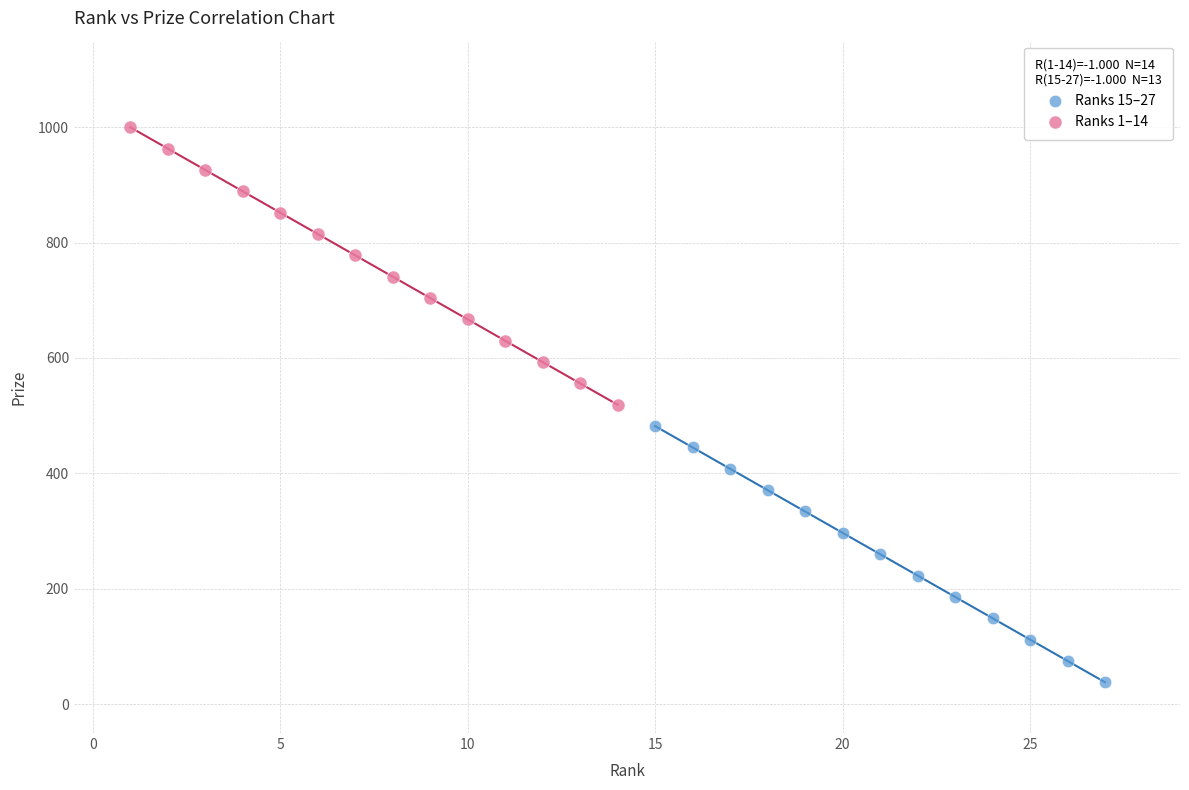

What are all the series names shown in the legend?

Ranks 15–27, Ranks 1–14